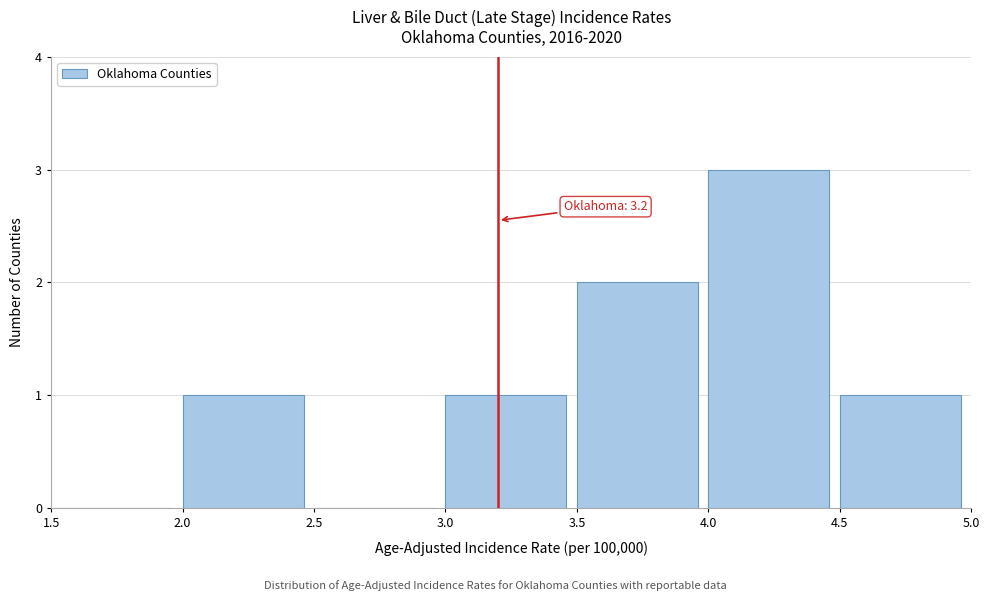

Over which range of the x-axis is the bar tallest?

4.0 to 4.5